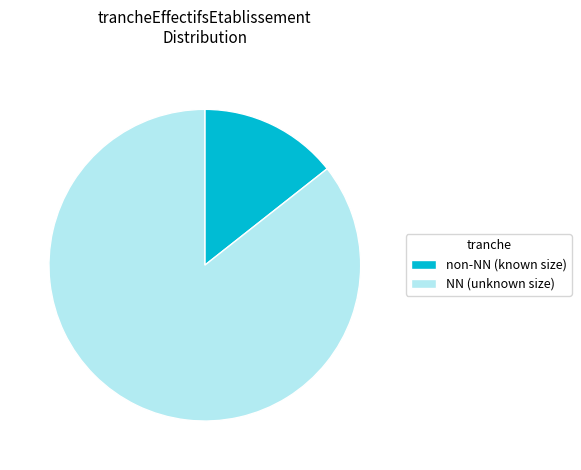

True or false: non-NN (known size) accounts for 6% of the total.

False